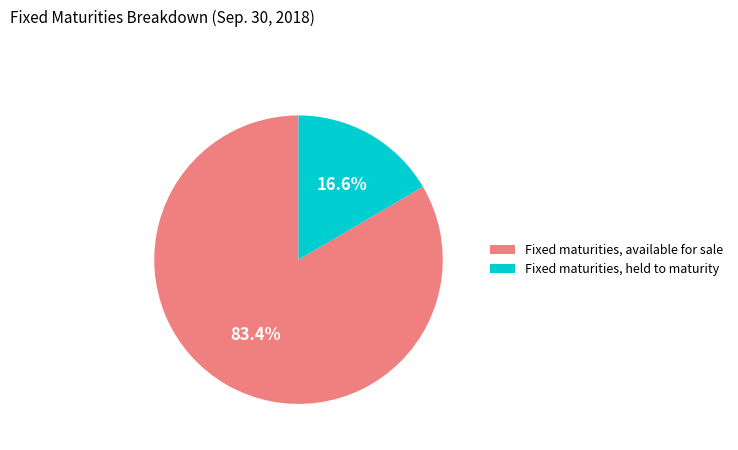

How many slices are in this pie chart?

2